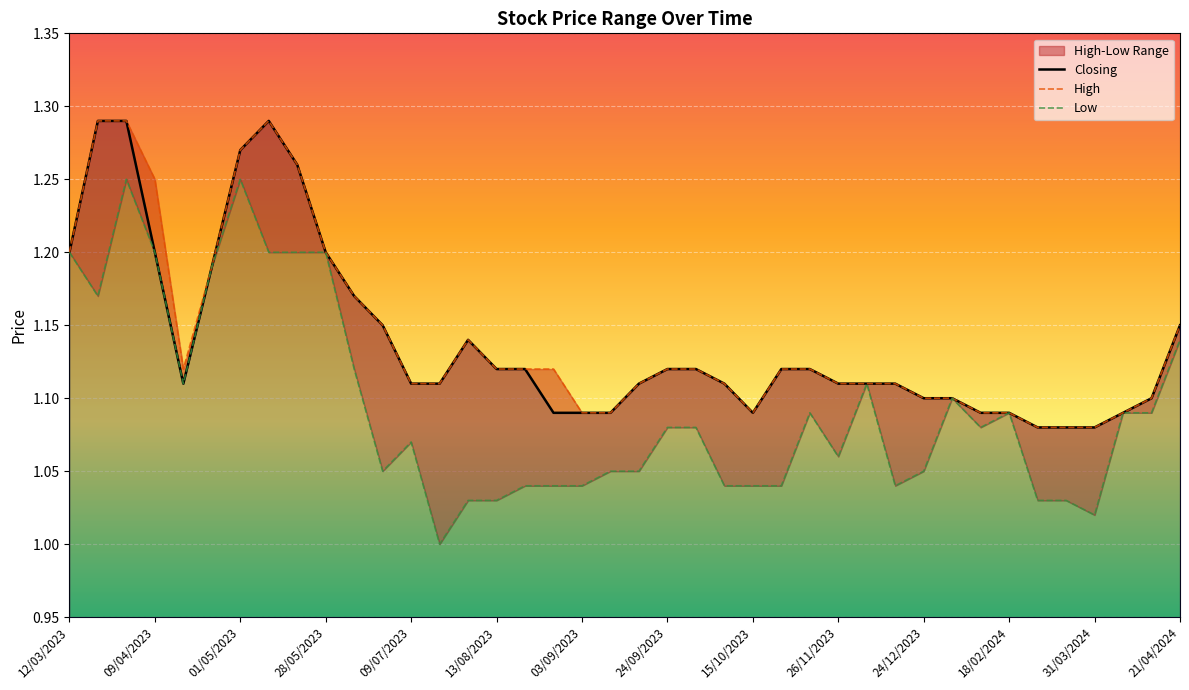

What is the value of the Closing point at the 6th from the left?

1.2